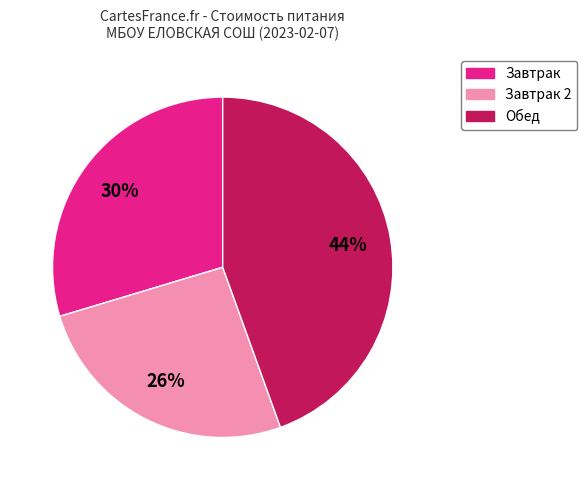

What is the ratio of the value at Завтрак 2 to the value at Завтрак?

0.9